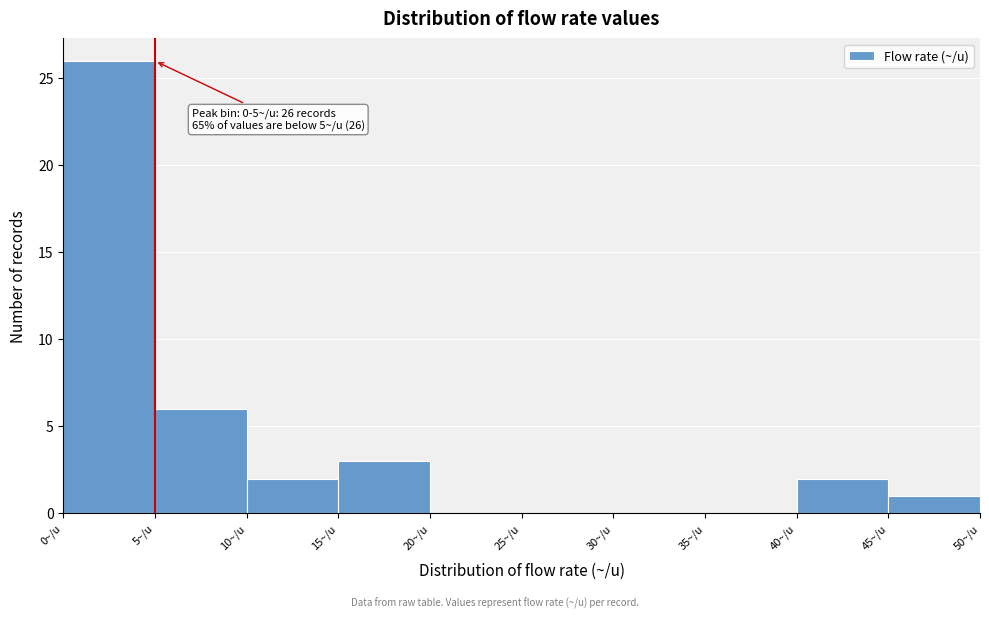

Which range on the x-axis has the tallest bar?

0 to 5